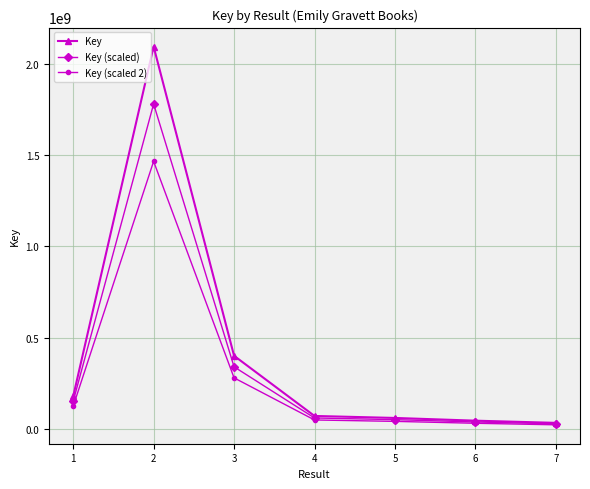

Rank the series by their average value, from highest to lowest.

Key, Key (scaled), Key (scaled 2)